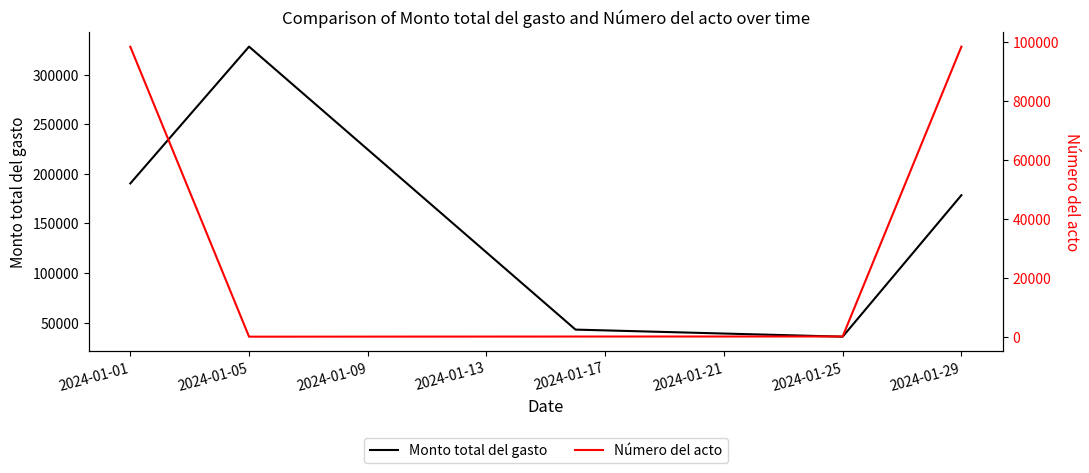

How many values in the Monto total del gasto series are below 178500?

2